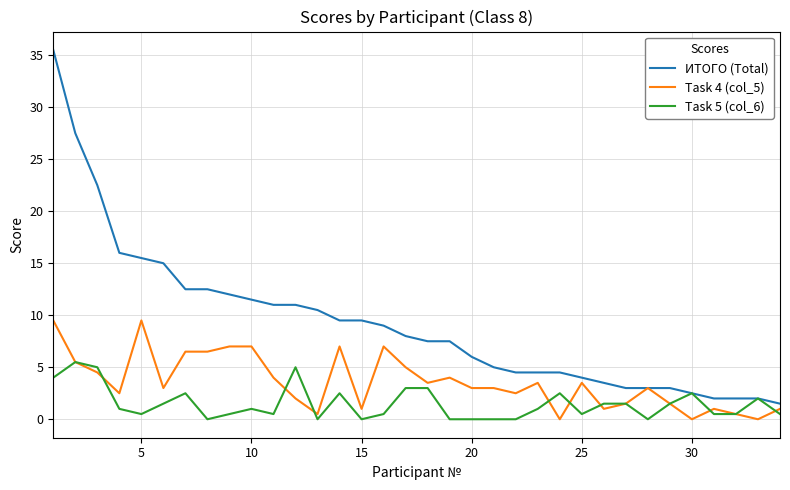

How many lines are shown in the chart?

3